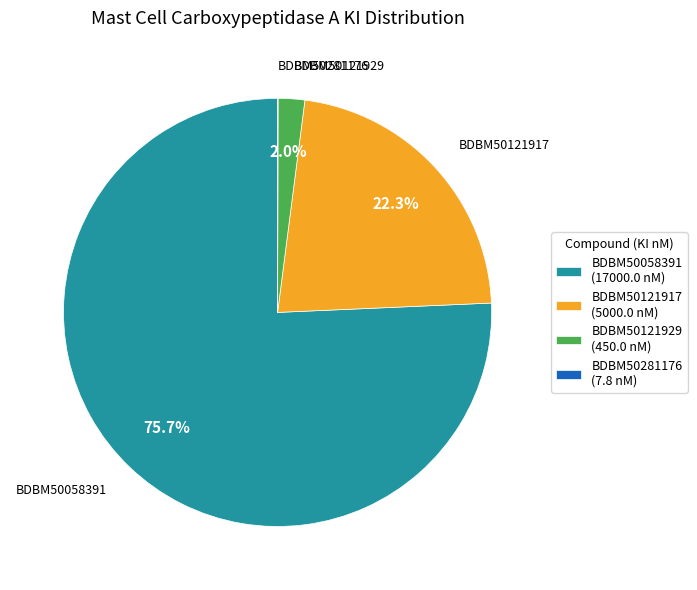

Does any single category account for the majority?

Yes